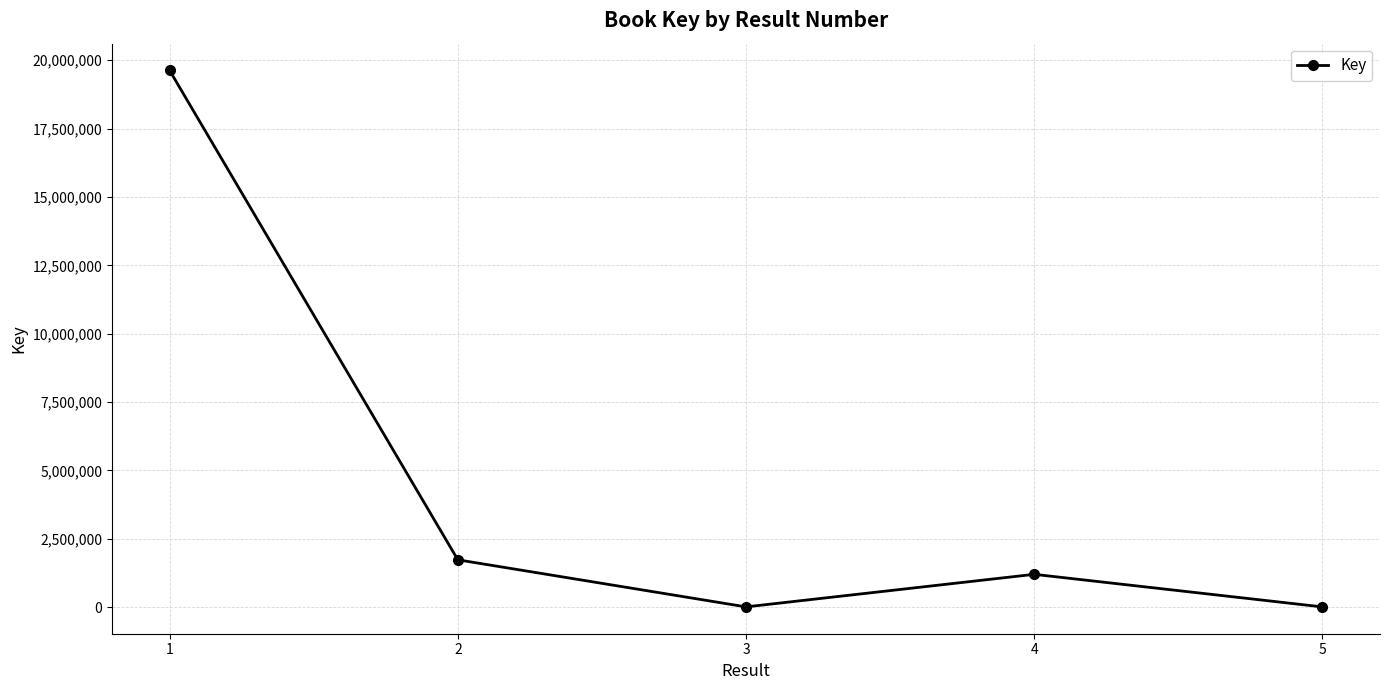

What is the minimum value shown in the chart?

5735